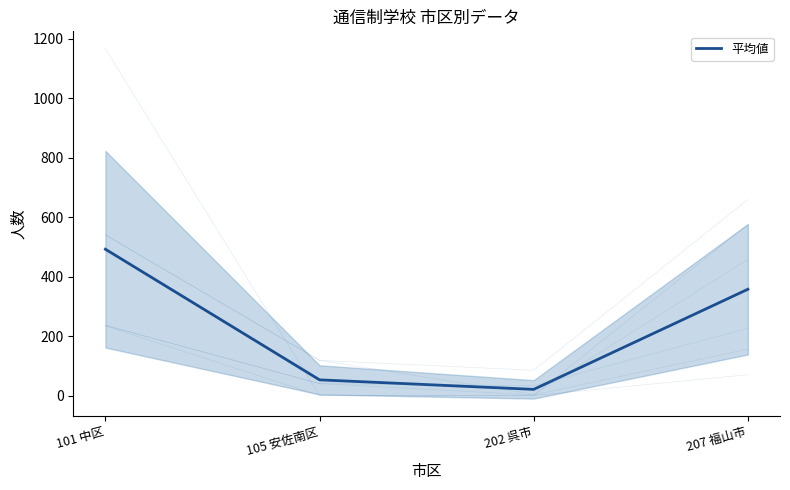

What is the value of the 1st point from the left?

492.0